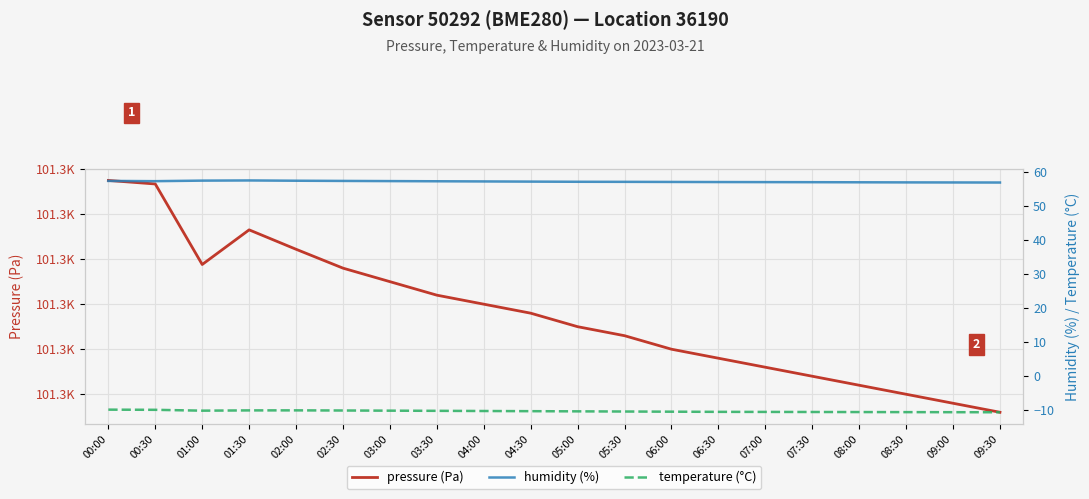

What is the total value across all series at 08:30?

101336.3